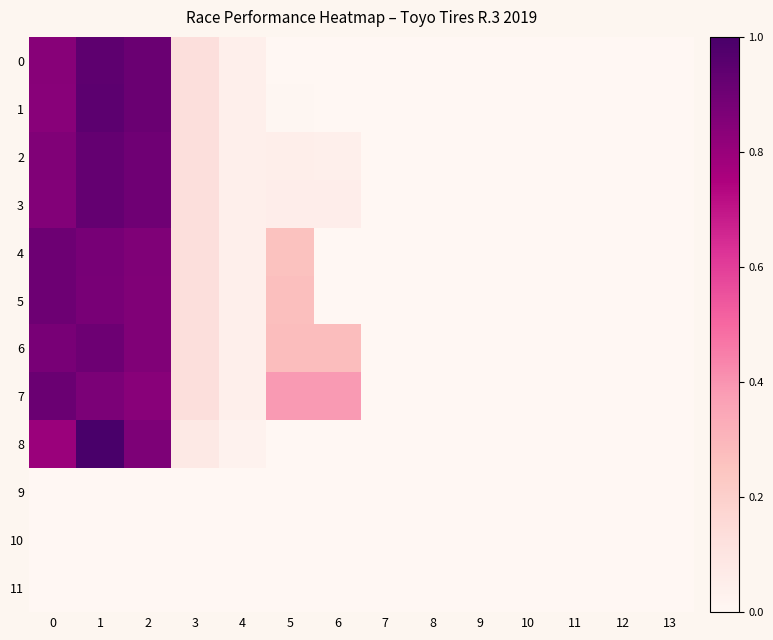

How many categories are shown in the chart?

14